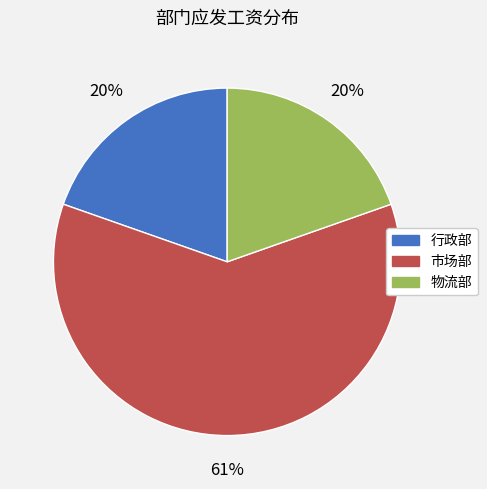

To the nearest percent, what percentage of the pie is 行政部?

20%